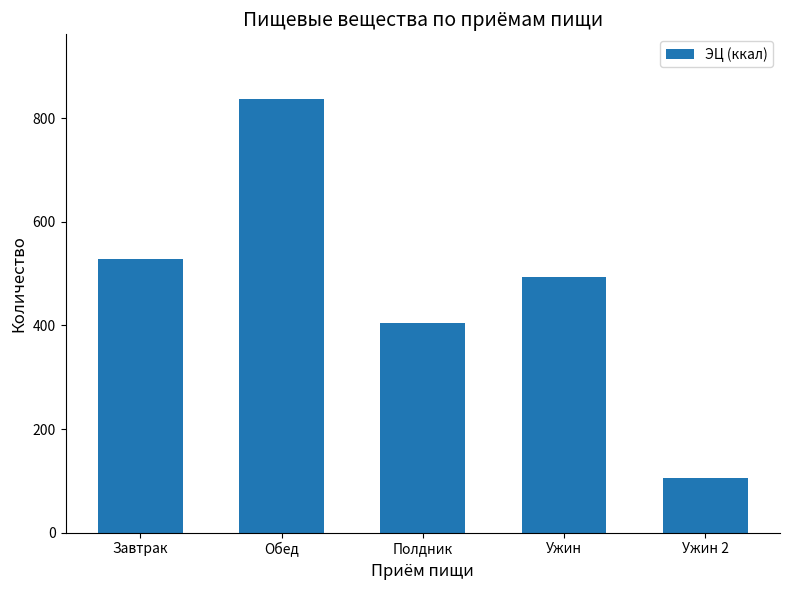

The chart shows a value of 800.0 at Ужин. True or false?

False